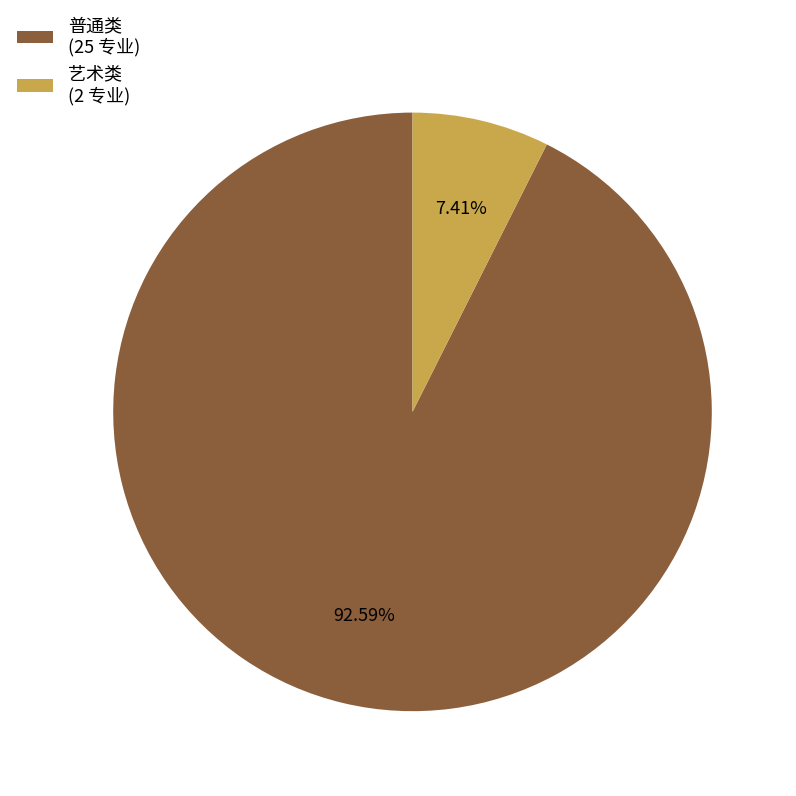

How many segments does this pie chart have?

2